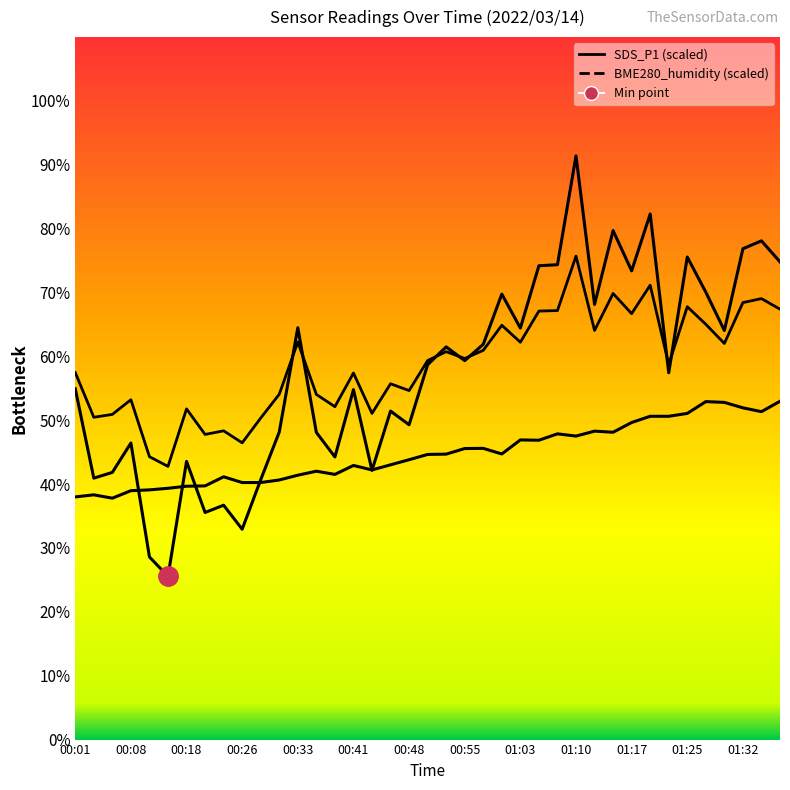

True or false: BME280_humidity has a value of 19.5 at 00:38.

False